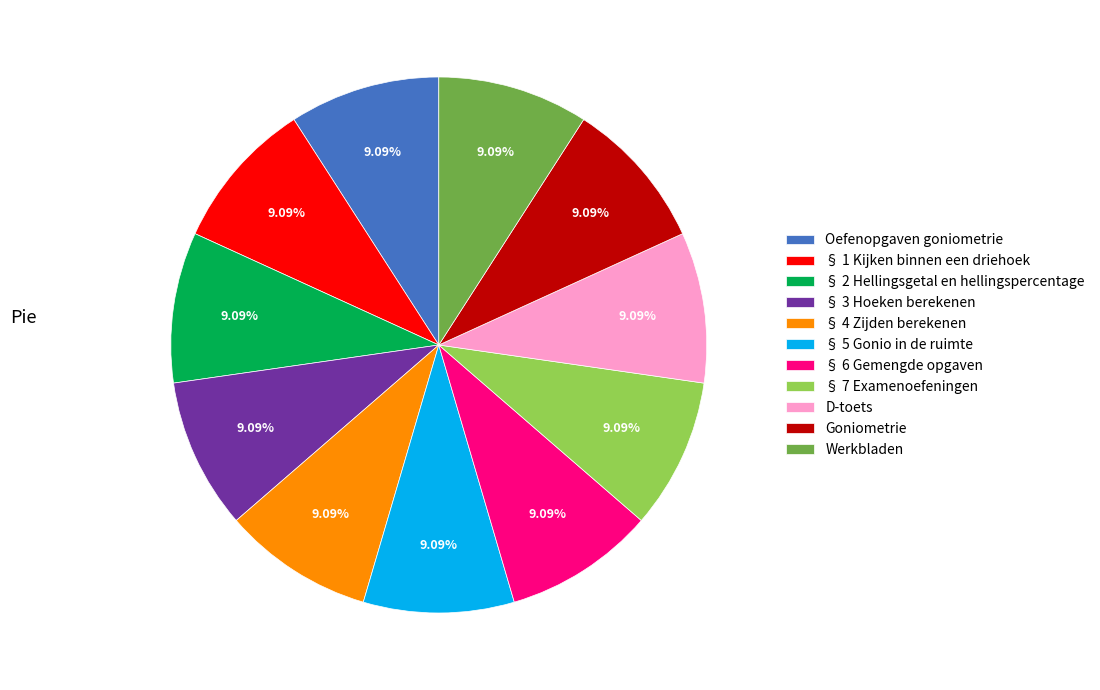

To the nearest percent, what is the combined percentage of § 3 Hoeken berekenen and Oefenopgaven goniometrie?

18%